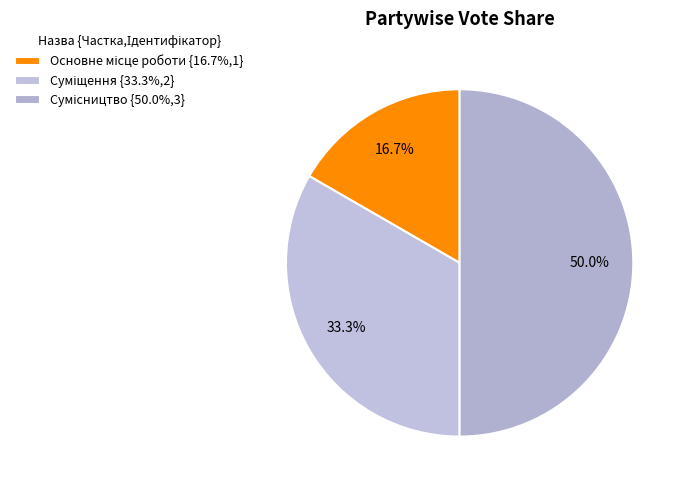

Which category has the smallest portion of the pie?

Основне місце роботи